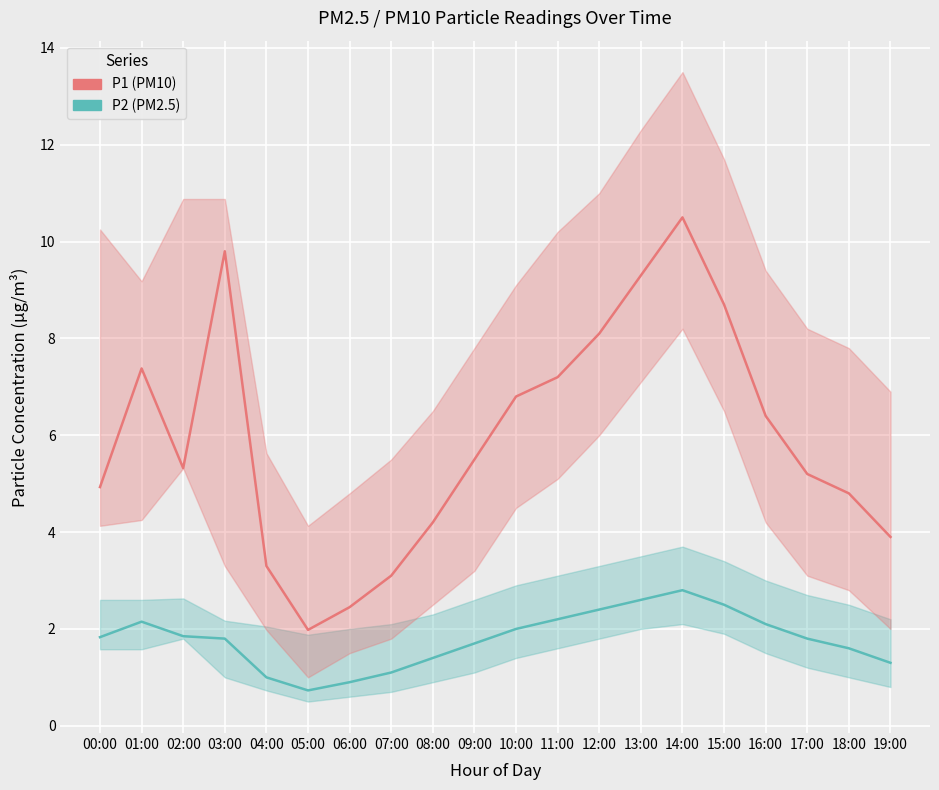

Rank the categories by P1 (PM10) value from lowest to highest.

05:00, 06:00, 07:00, 04:00, 19:00, 08:00, 18:00, 00:00, 17:00, 02:00, 09:00, 16:00, 10:00, 11:00, 01:00, 12:00, 15:00, 13:00, 03:00, 14:00